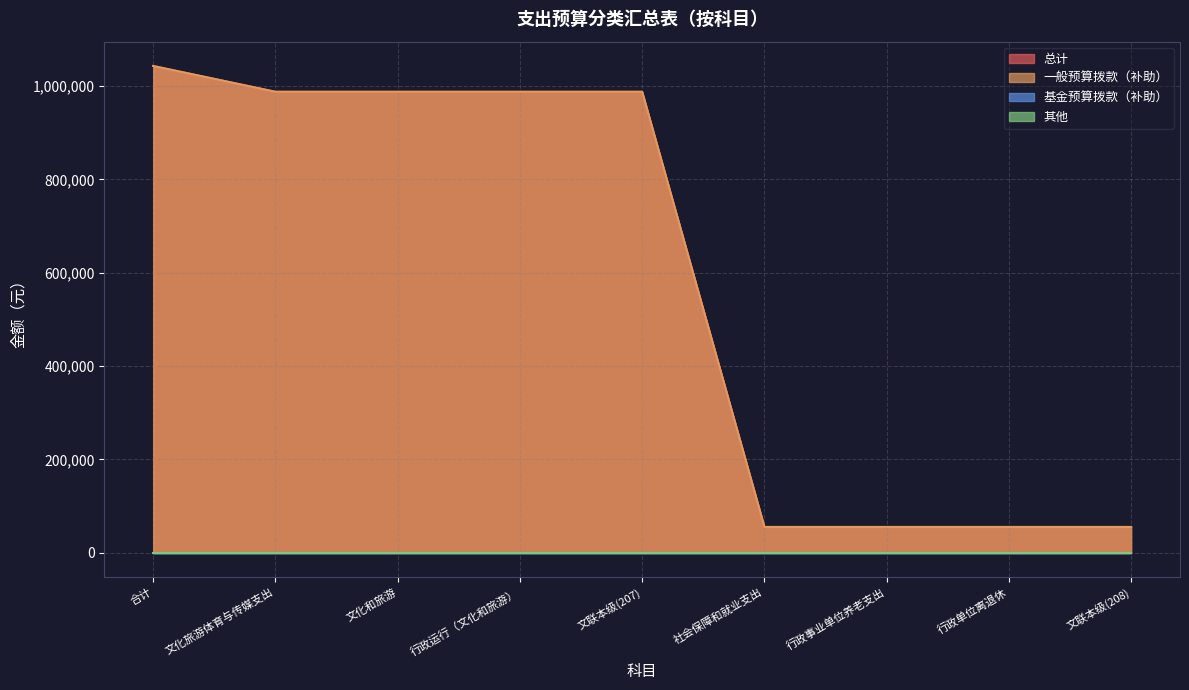

What position from the left is 合计?

1